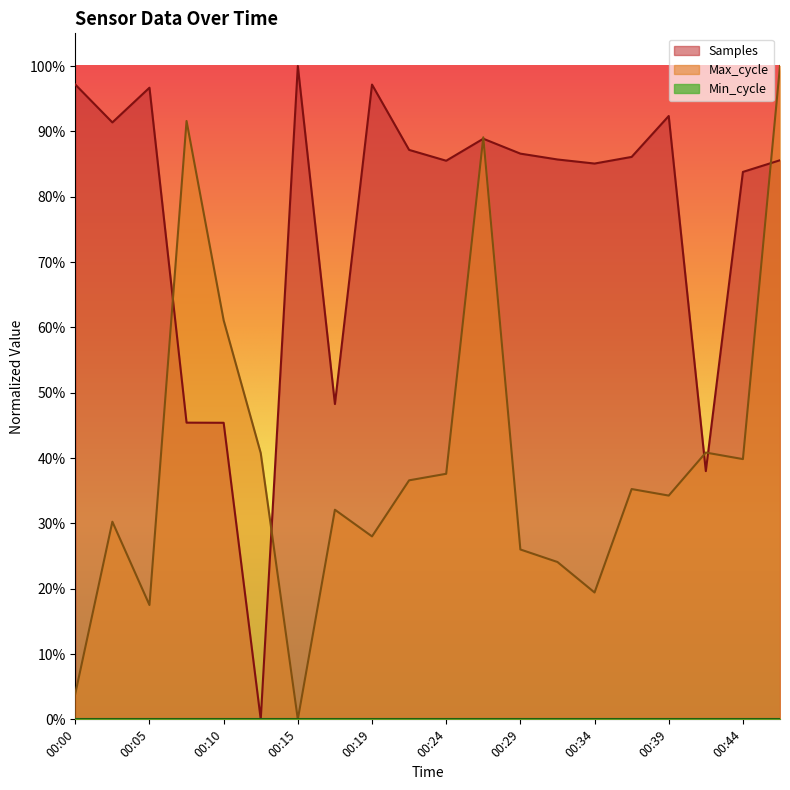

What is the sum of the Max_cycle values at 00:00 and 00:46?

1.0